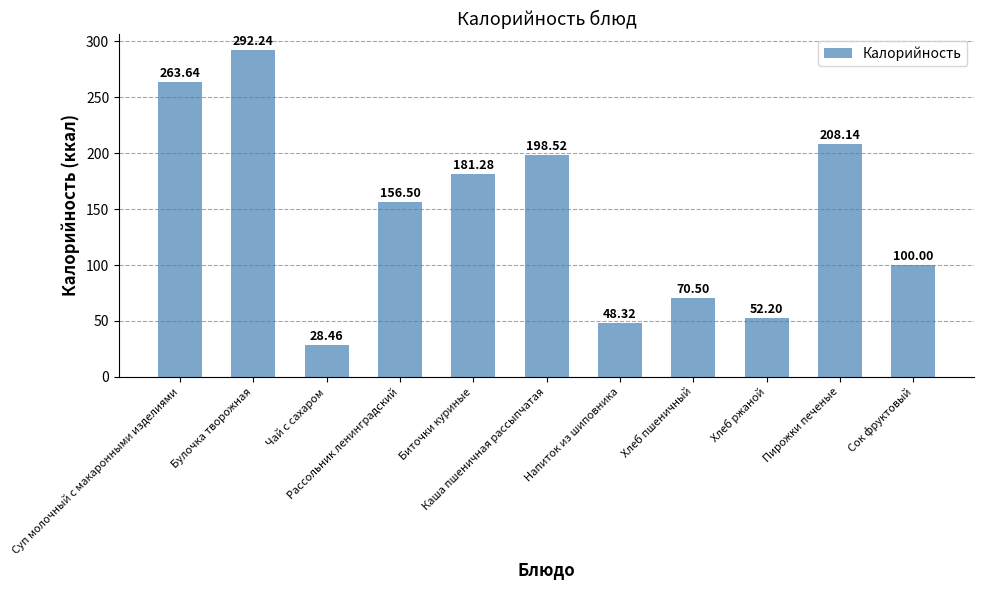

What is the sum of the values at Чай с сахаром and Пирожки печеные?

236.6